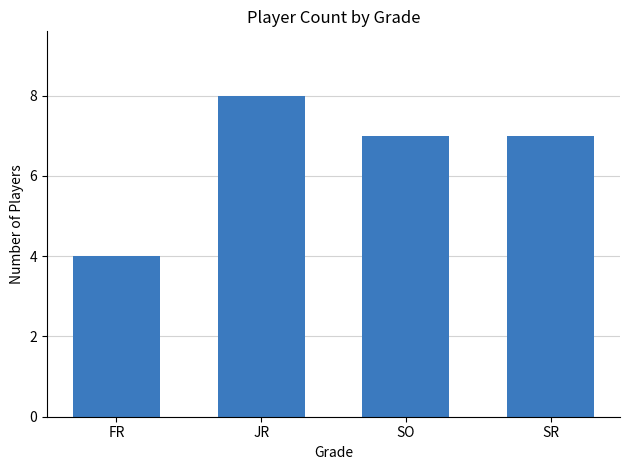

Reading right to left, list all the values displayed in this chart.

7	7	8	4